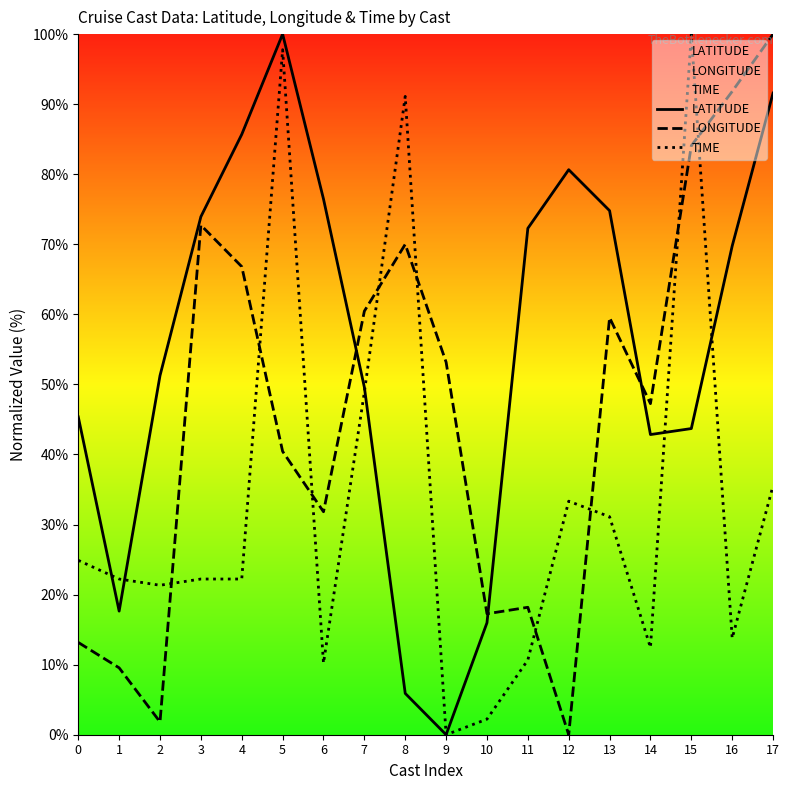

Between 3 and 2, which is larger?

3